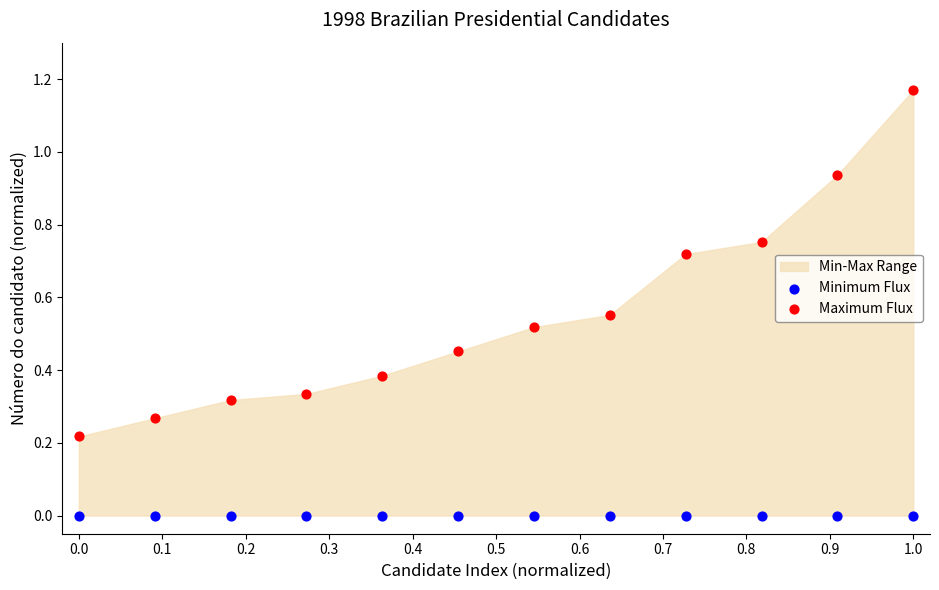

Which series reaches the maximum Y coordinate?

Maximum Flux